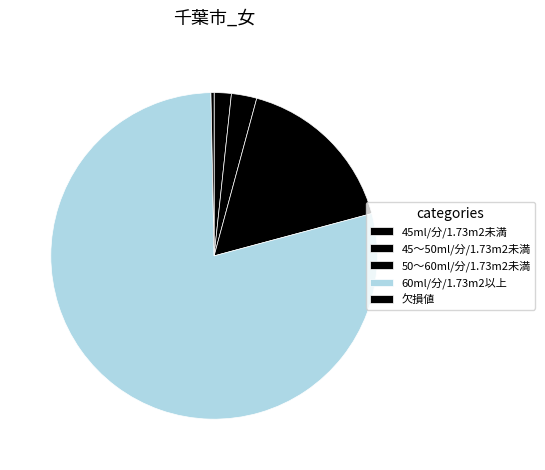

What is the largest slice in the pie chart?

60ml/分/1.73m2以上